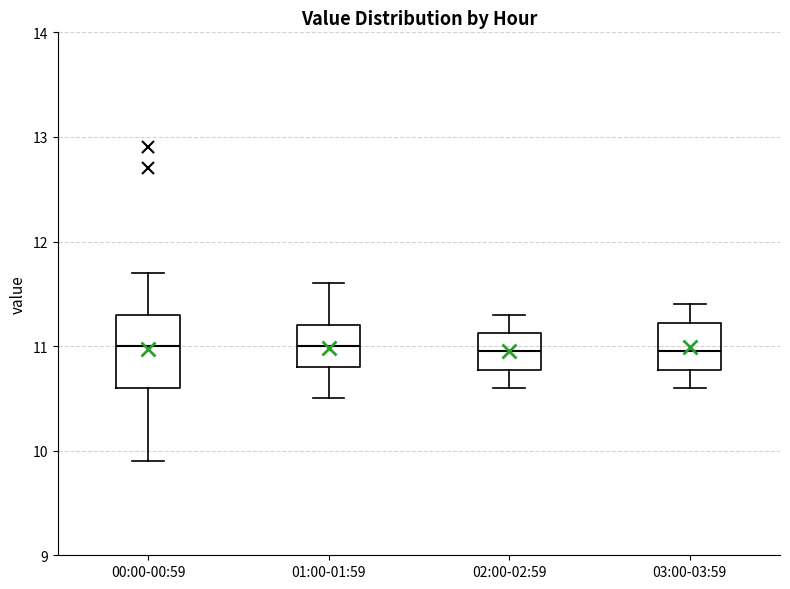

Reading left to right, transcribe this box plot: for each box, give where its median line is, the range the box spans, and where its two whiskers end, as read against the y-axis. The values are not printed on the chart, so give them approximately, as read against the axis.

00:00-00:59: median 11.0, box 10.6 to 11.3, whiskers 9.9 to 11.7
01:00-01:59: median 11.0, box 10.8 to 11.2, whiskers 10.5 to 11.6
02:00-02:59: median 11.0, box 10.8 to 11.1, whiskers 10.6 to 11.3
03:00-03:59: median 11.0, box 10.8 to 11.2, whiskers 10.6 to 11.4